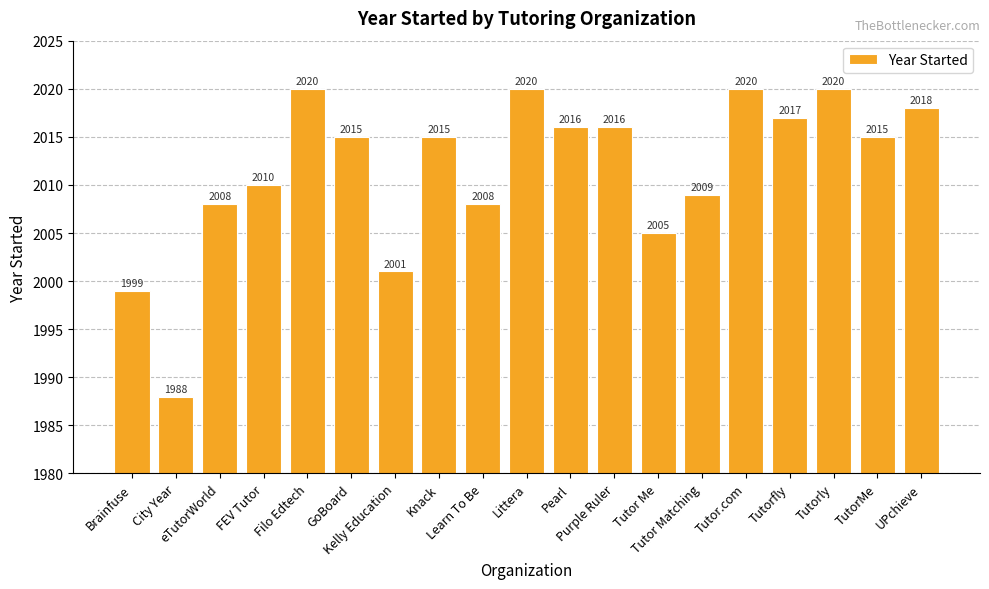

What is the difference between the values at TutorMe and Tutor Me?

10